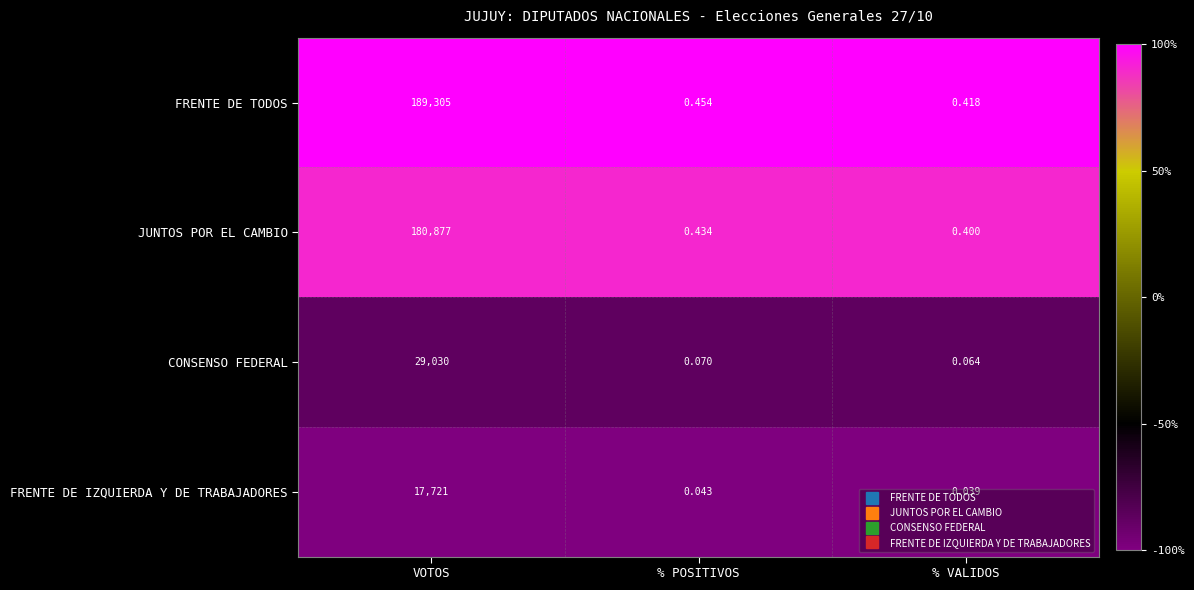

Rank the series by their maximum value, from lowest to highest.

FRENTE DE IZQUIERDA Y DE TRABAJADORES, CONSENSO FEDERAL, JUNTOS POR EL CAMBIO, FRENTE DE TODOS